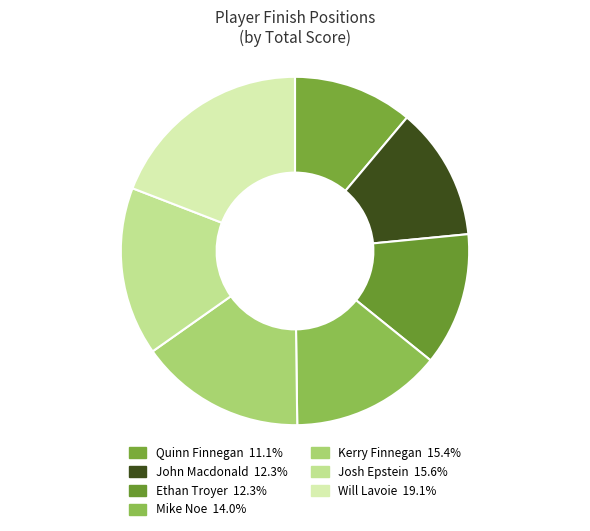

To the nearest percent, what is the average slice percentage?

14%